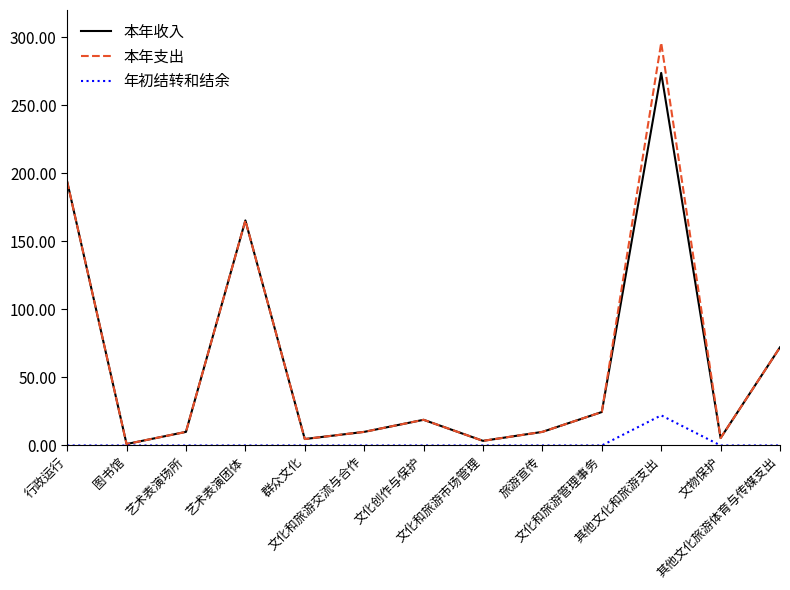

List the series in order of their peak value, lowest first.

年初结转和结余, 本年收入, 本年支出